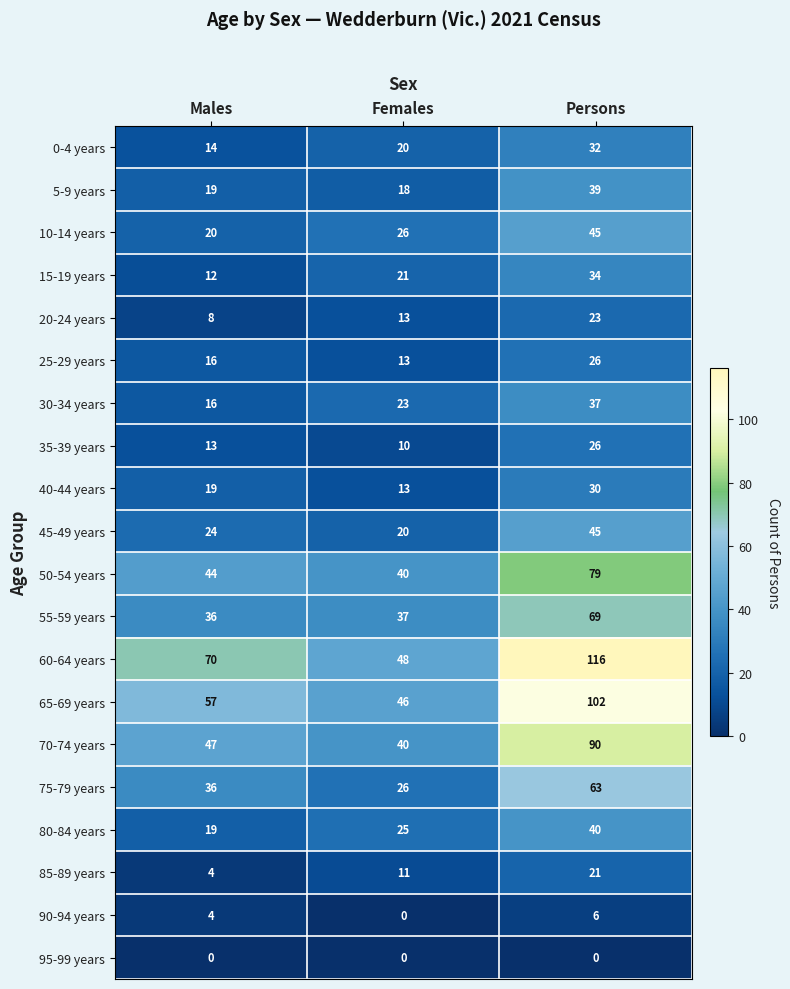

True or false: 75-79 years has a value of 16 at Females.

False